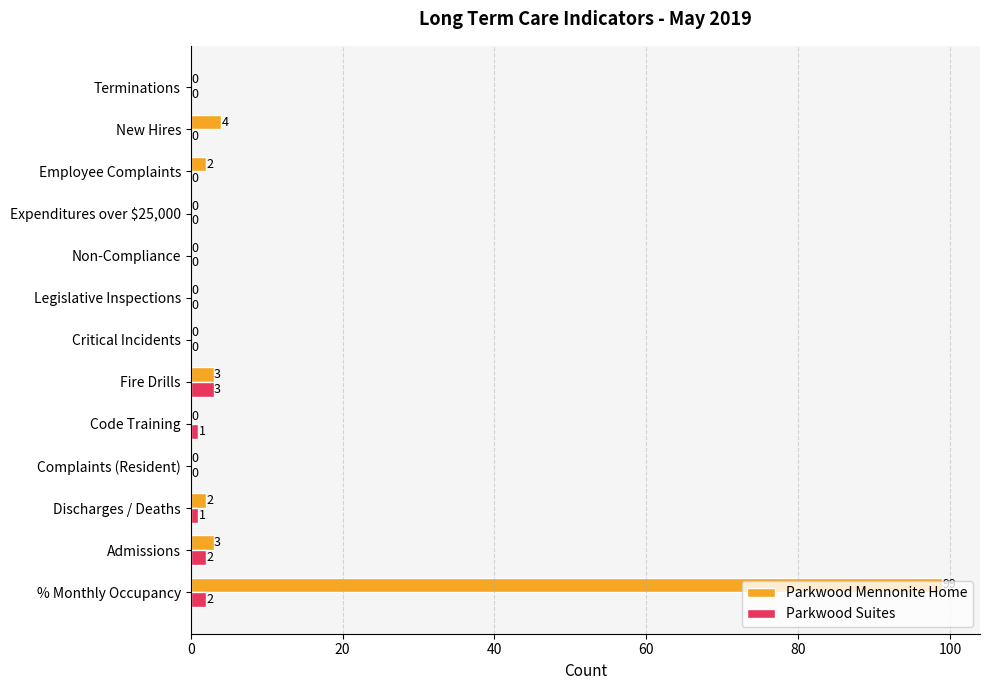

What is the sum of the Parkwood Mennonite Home values at Terminations and Admissions?

3